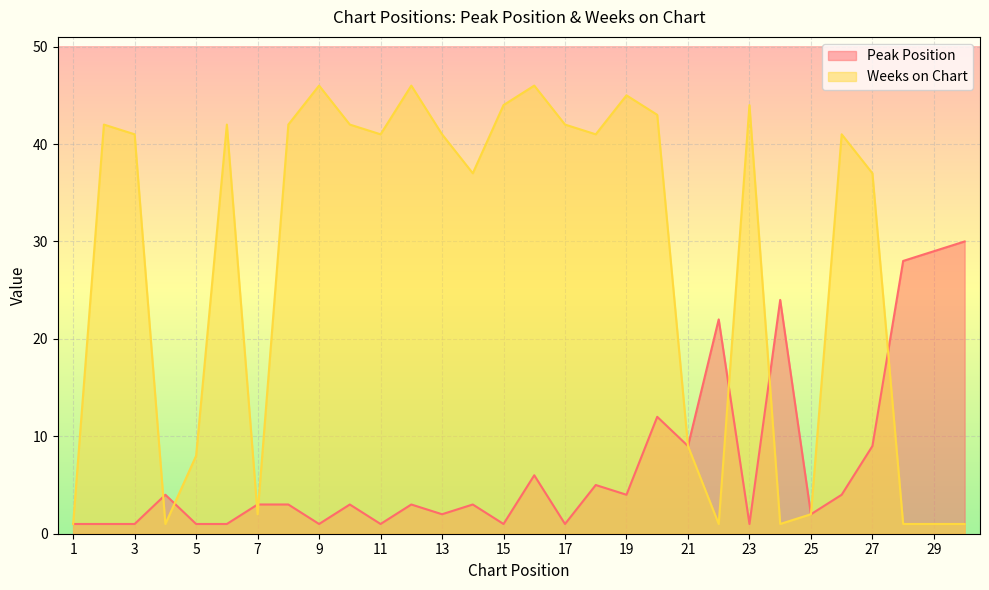

Read the Weeks on Chart value at 28.

1